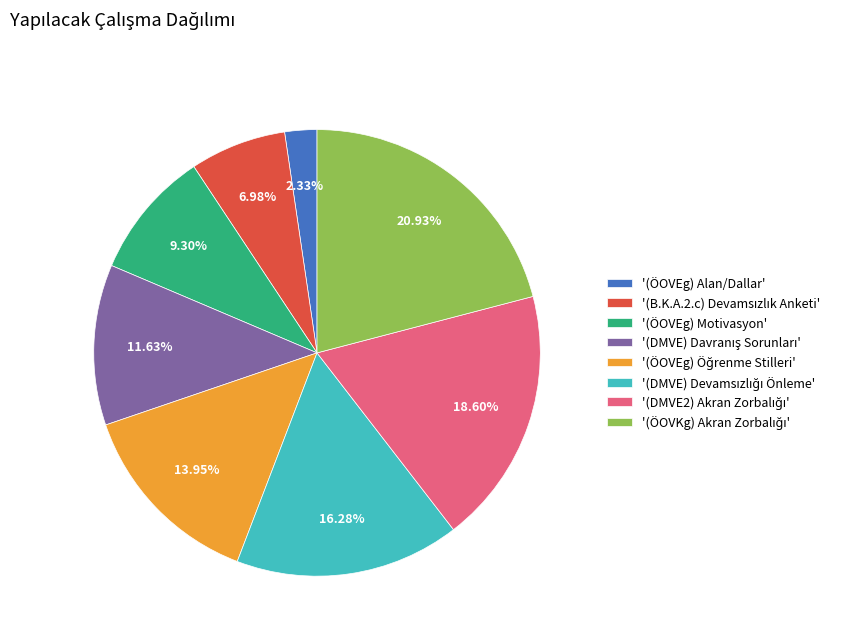

Which category has the smallest portion of the pie?

'(ÖOVEg) Alan/Dallar'